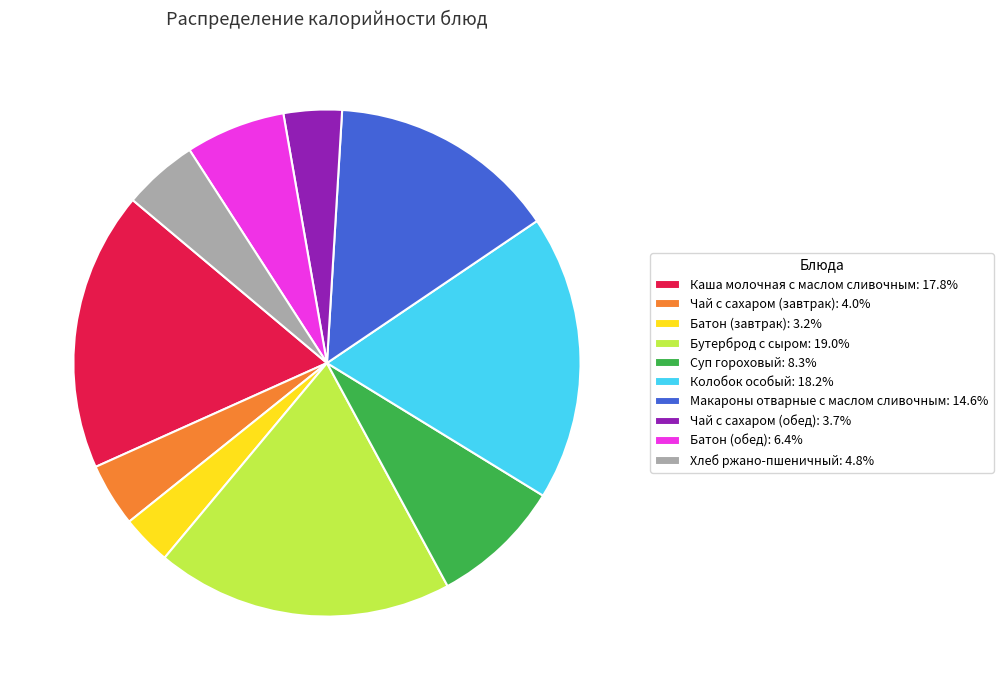

Is there a majority slice in this chart?

No